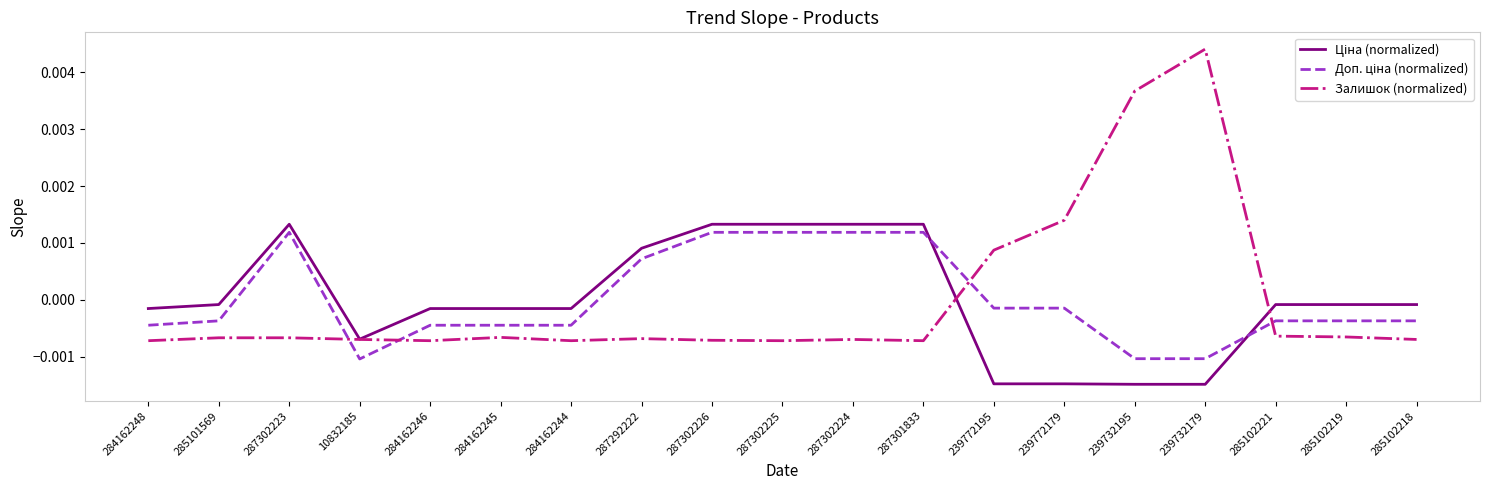

Where does the Залишок (normalized) series first go above 0?

239772195